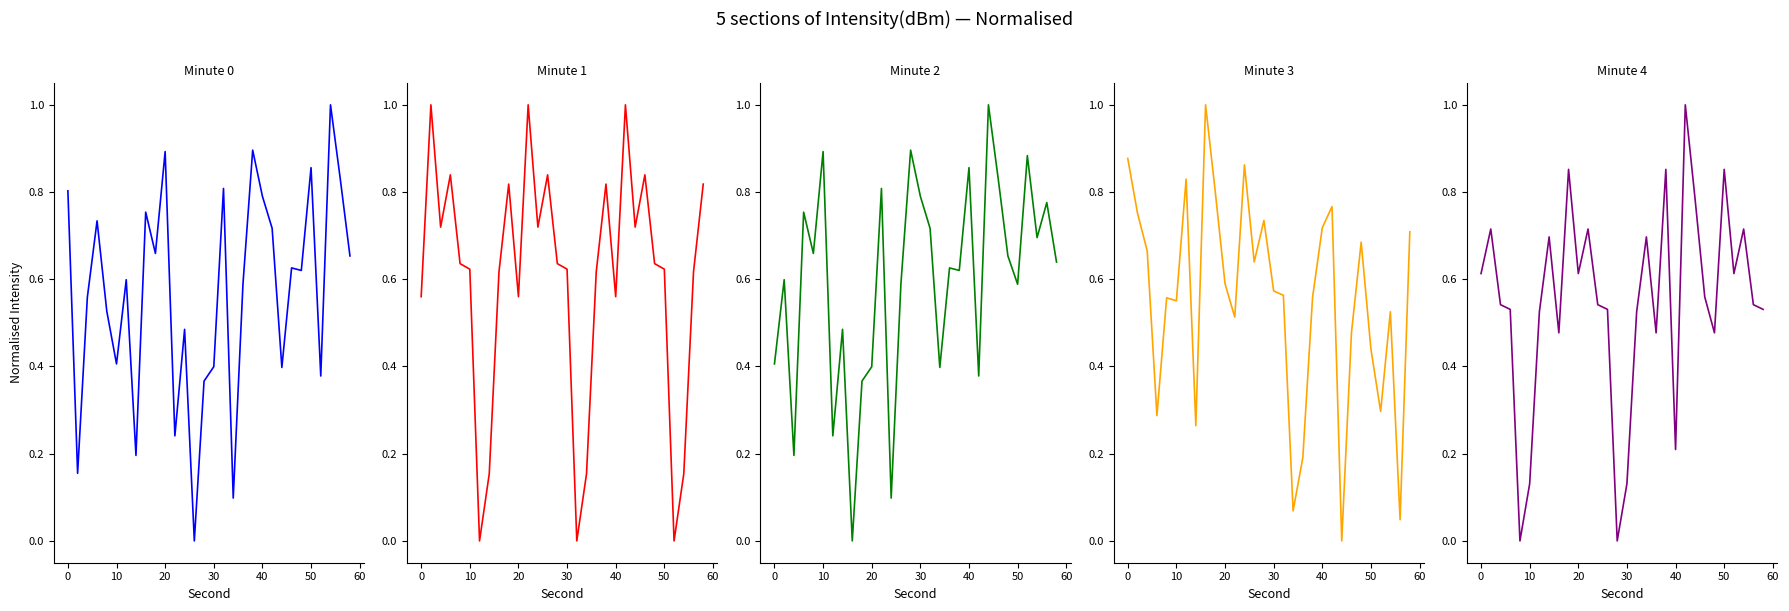

The value of Minute 0 at 70 is 0.3. True or false?

False